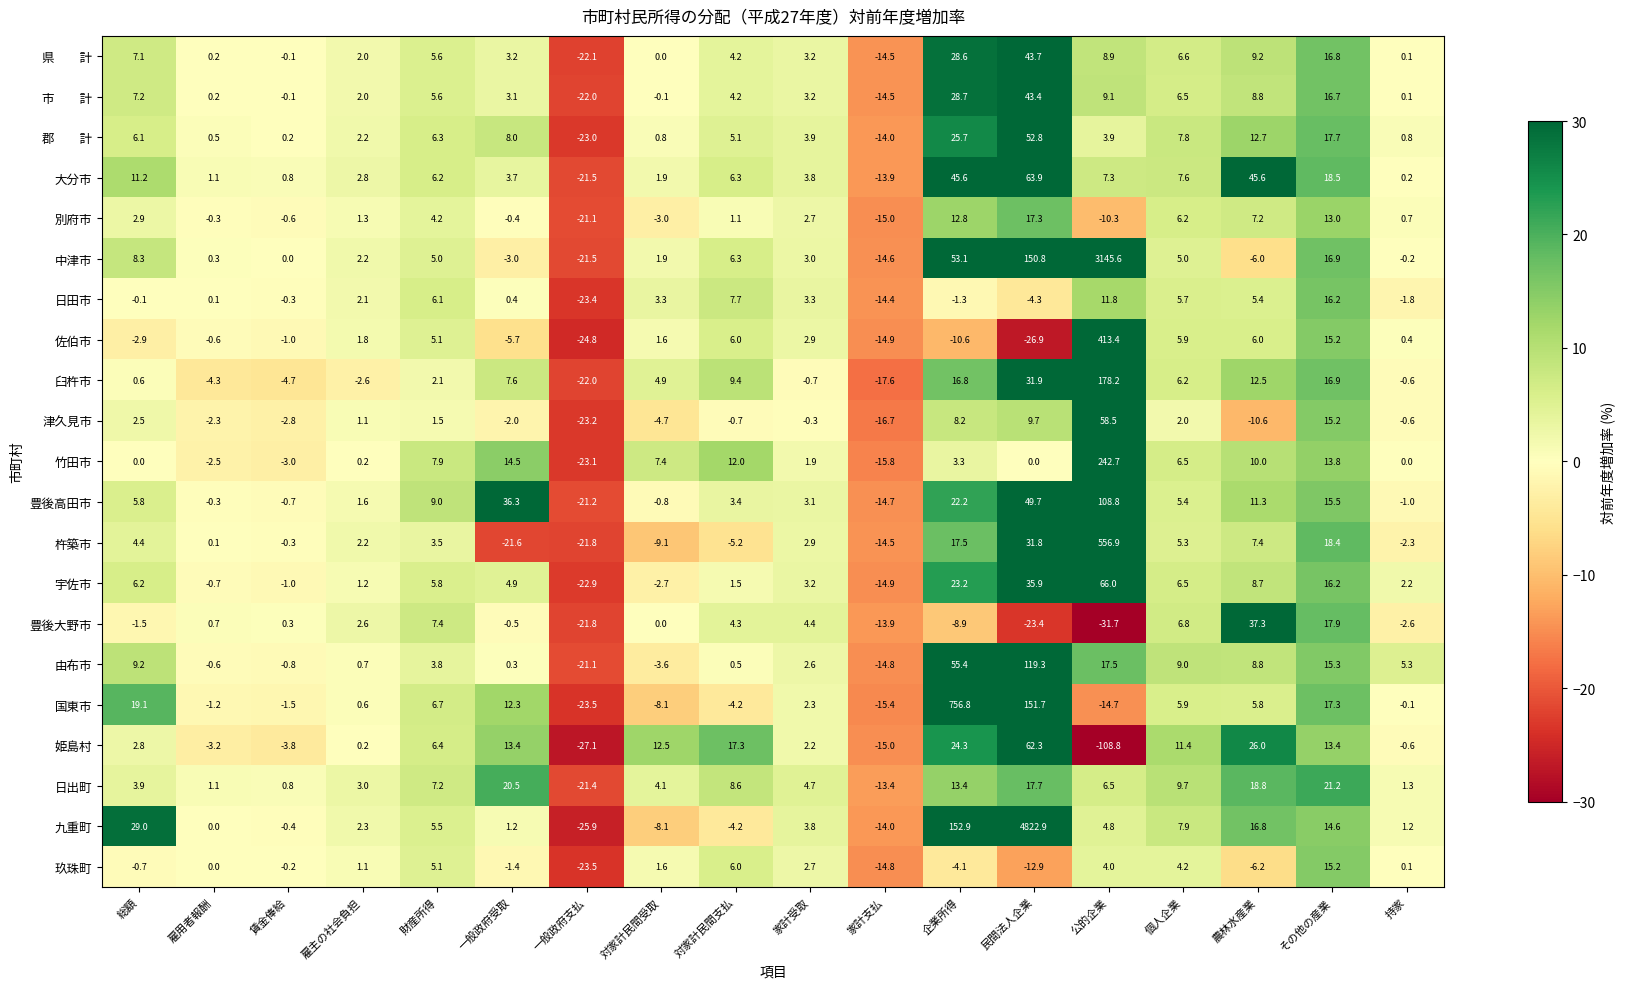

Which category has the highest value across all series?

民間法人企業